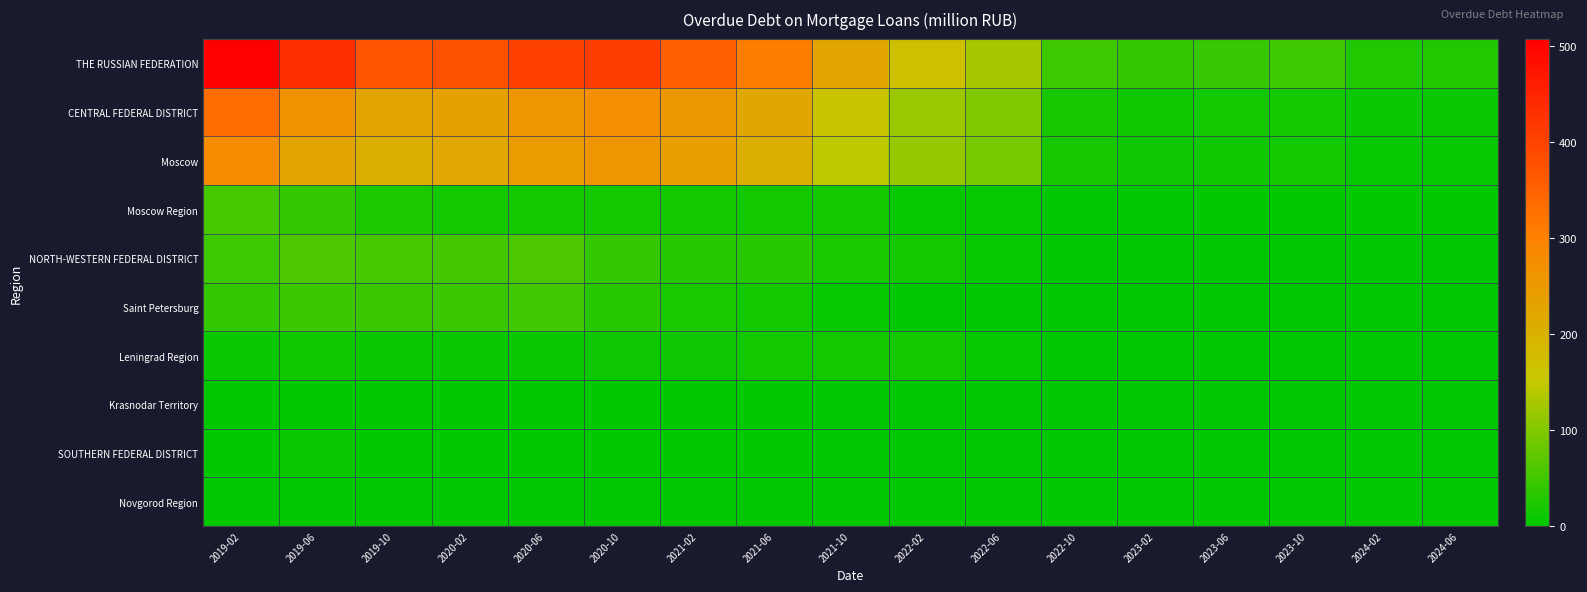

Reading left to right, transcribe all the data shown in this chart.

THE RUSSIAN FEDERATION: 2019-02=507	2019-06=433	2019-10=372	2020-02=376	2020-06=404	2020-10=410	2021-02=355	2021-06=305	2021-10=225	2022-02=167	2022-06=127	2022-10=49	2023-02=39	2023-06=42	2023-10=48	2024-02=24	2024-06=24
CENTRAL FEDERAL DISTRICT: 2019-02=334	2019-06=264	2019-10=226	2020-02=234	2020-06=259	2020-10=272	2021-02=254	2021-06=221	2021-10=160	2022-02=120	2022-06=98	2022-10=19	2023-02=12	2023-06=14	2023-10=17	2024-02=9	2024-06=9
Moscow: 2019-02=279	2019-06=226	2019-10=204	2020-02=218	2020-06=245	2020-10=257	2021-02=239	2021-06=206	2021-10=146	2022-02=113	2022-06=92	2022-10=18	2023-02=10	2023-06=12	2023-10=15	2024-02=7	2024-06=7
Moscow Region: 2019-02=55	2019-06=38	2019-10=22	2020-02=16	2020-06=14	2020-10=16	2021-02=15	2021-06=14	2021-10=14	2022-02=7	2022-06=6	2022-10=1	2023-02=1	2023-06=2	2023-10=2	2024-02=2	2024-06=2
NORTH-WESTERN FEDERAL DISTRICT: 2019-02=49	2019-06=59	2019-10=54	2020-02=53	2020-06=59	2020-10=40	2021-02=31	2021-06=30	2021-10=21	2022-02=16	2022-06=4	2022-10=0	2023-02=0	2023-06=0	2023-10=0	2024-02=0	2024-06=0
Saint Petersburg: 2019-02=39	2019-06=46	2019-10=45	2020-02=44	2020-06=50	2020-10=30	2021-02=21	2021-06=15	2021-10=6	2022-02=0	2022-06=0	2022-10=0	2023-02=0	2023-06=0	2023-10=0	2024-02=0	2024-06=0
Leningrad Region: 2019-02=9	2019-06=13	2019-10=8	2020-02=8	2020-06=9	2020-10=10	2021-02=10	2021-06=15	2021-10=15	2022-02=16	2022-06=4	2022-10=0	2023-02=0	2023-06=0	2023-10=0	2024-02=0	2024-06=0
Krasnodar Territory: 2019-02=2	2019-06=2	2019-10=2	2020-02=2	2020-06=2	2020-10=3	2021-02=2	2021-06=2	2021-10=0	2022-02=0	2022-06=0	2022-10=0	2023-02=0	2023-06=0	2023-10=0	2024-02=0	2024-06=0
SOUTHERN FEDERAL DISTRICT: 2019-02=3	2019-06=9	2019-10=2	2020-02=2	2020-06=2	2020-10=3	2021-02=2	2021-06=2	2021-10=0	2022-02=0	2022-06=0	2022-10=0	2023-02=0	2023-06=0	2023-10=0	2024-02=0	2024-06=0
Novgorod Region: 2019-02=1	2019-06=1	2019-10=1	2020-02=0	2020-06=0	2020-10=0	2021-02=0	2021-06=0	2021-10=0	2022-02=0	2022-06=0	2022-10=0	2023-02=0	2023-06=0	2023-10=0	2024-02=0	2024-06=0